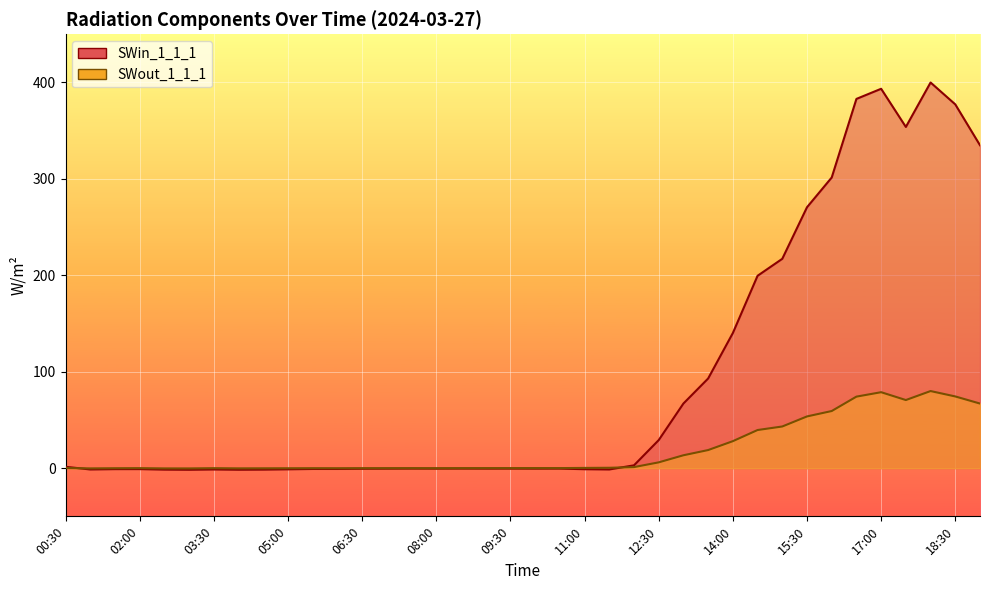

At which category does SWout_1_1_1 reach its first local valley?

01:00